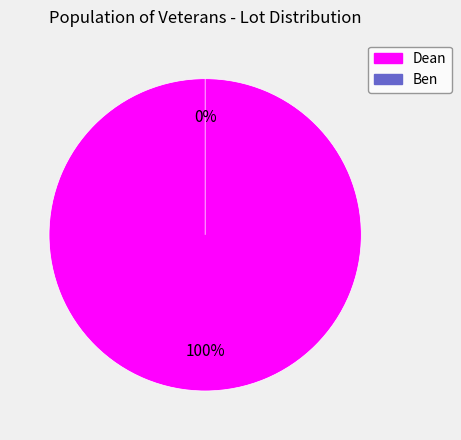

Combined, what portion of the pie is Ben and Dean?

100.0%